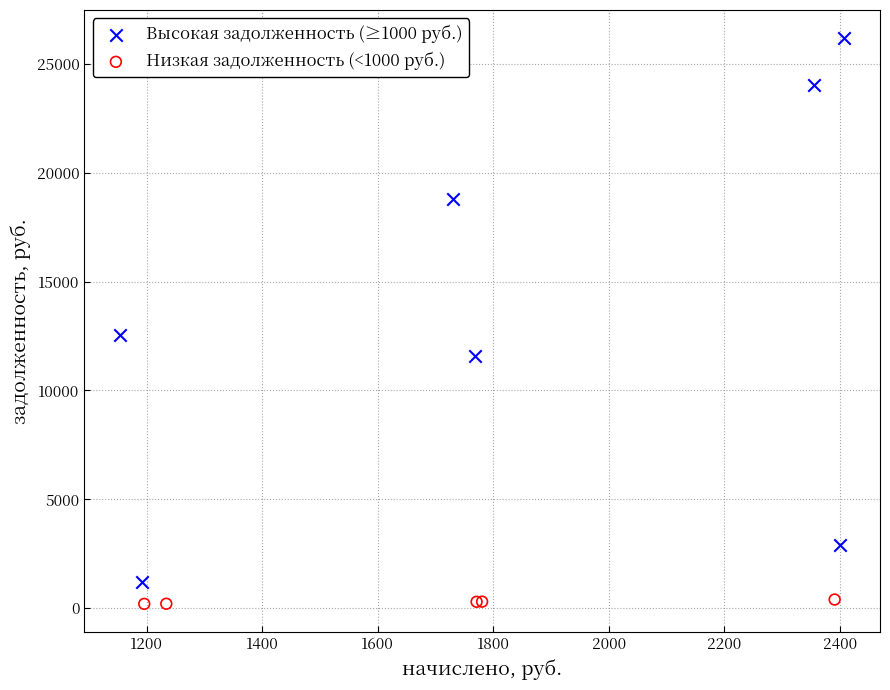

Which series contains the highest Y value?

Высокая задолженность (≥1000 руб.)